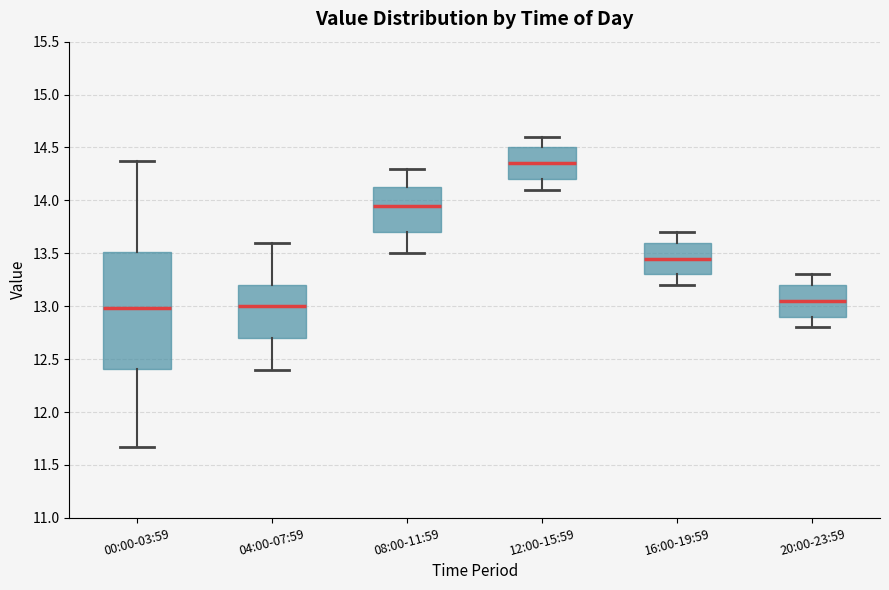

Which box is the tallest, from its lower edge to its upper edge?

00:00-03:59